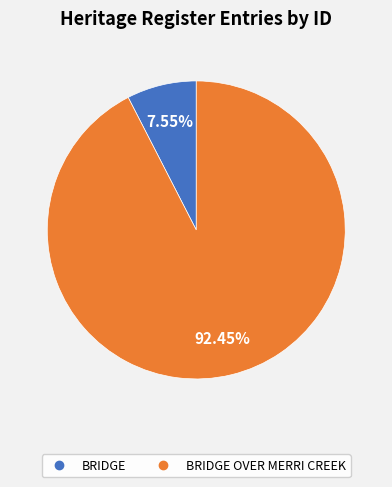

Does any single category account for the majority?

Yes